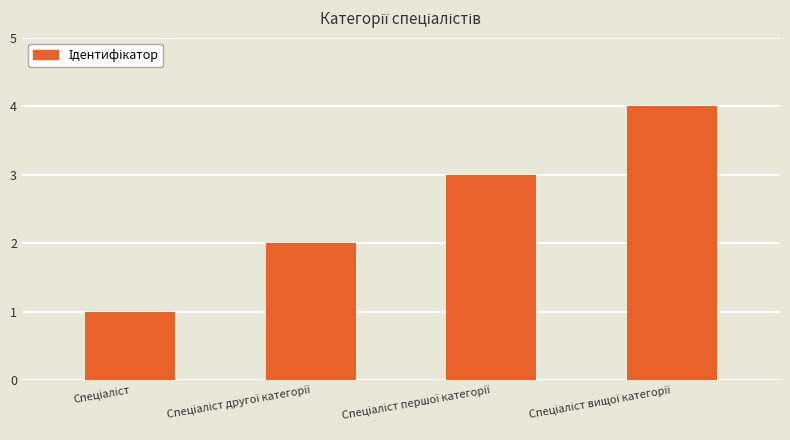

What is the greatest value displayed?

4